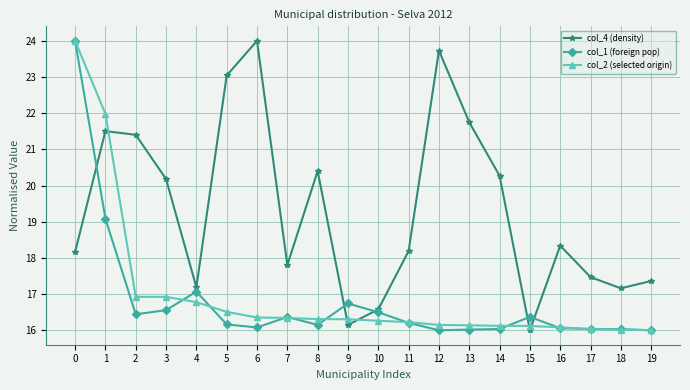

Which series ends up on top after the final intersection of col_2 (selected origin) and col_4 (density)?

col_4 (density)